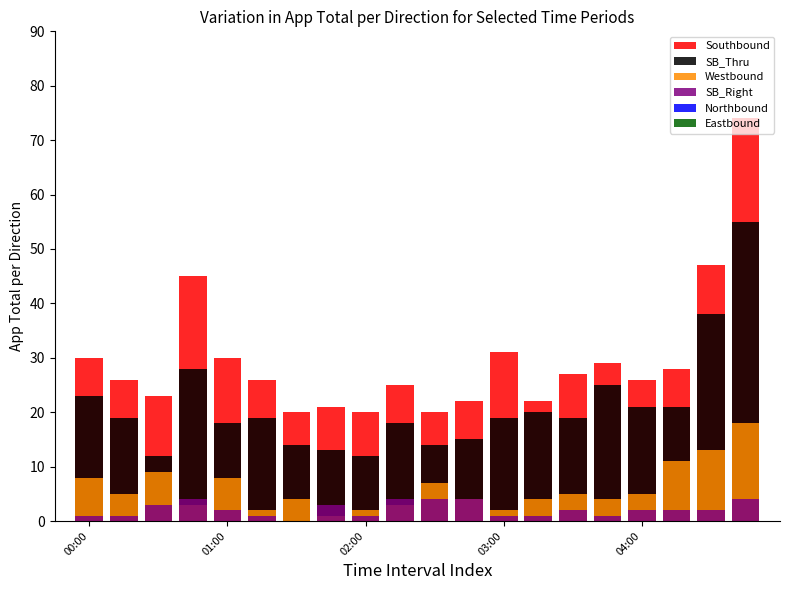

How many bars are there in total?

120